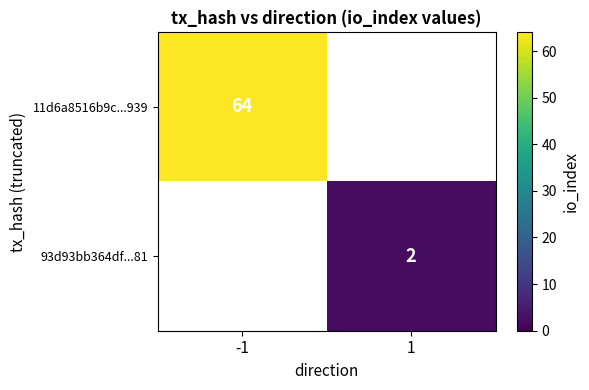

Is the value of 93d93bb364df...81 at 1 greater than the value of 11d6a8516b9c...939 at -1?

No